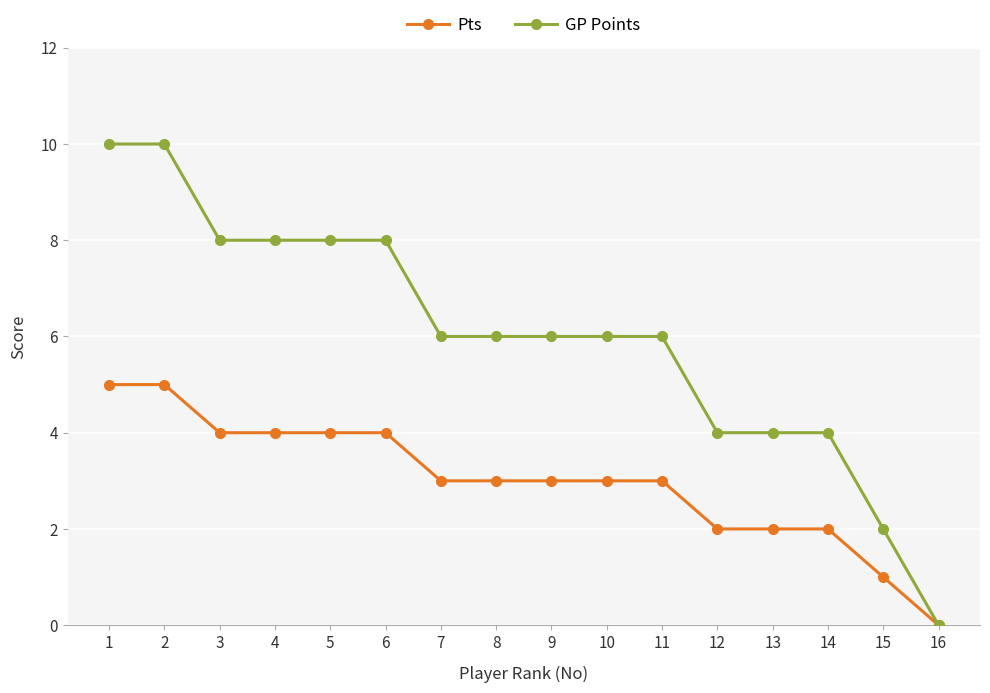

Where does the GP Points series first go above 6?

1